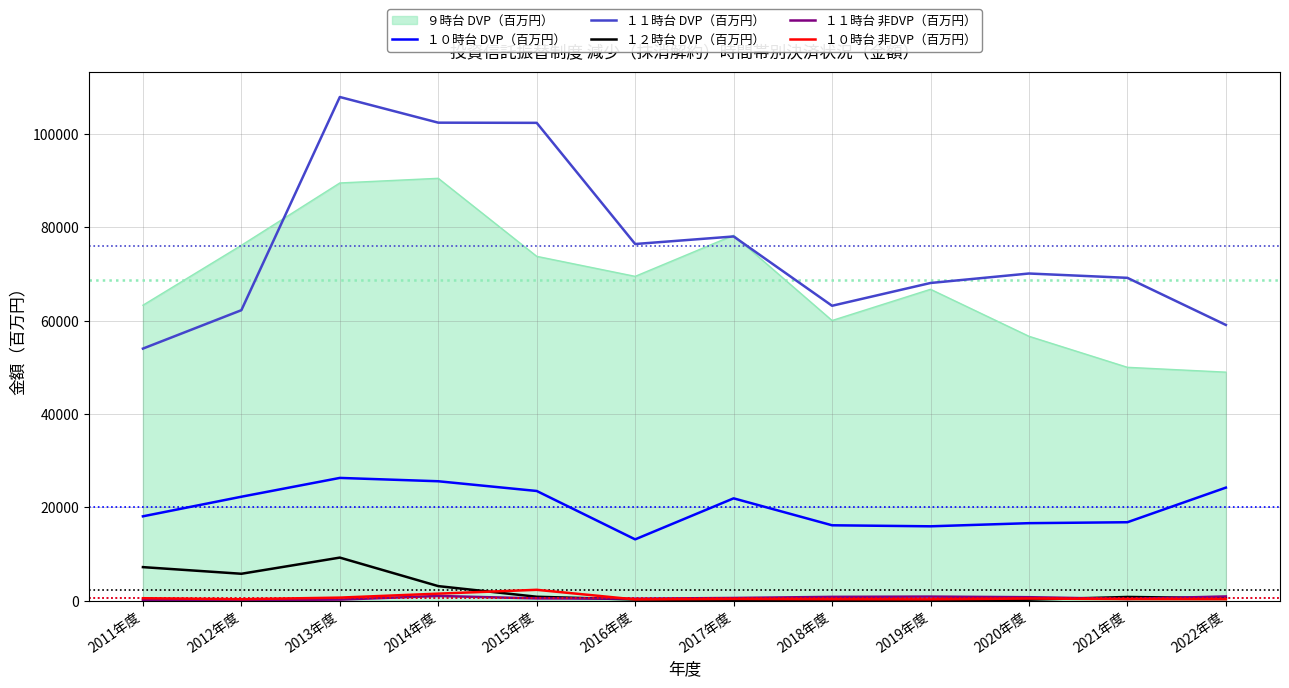

Between which two adjacent categories do １０時台 非DVP（百万円） and １２時台 DVP（百万円） first intersect?

2014年度 and 2015年度